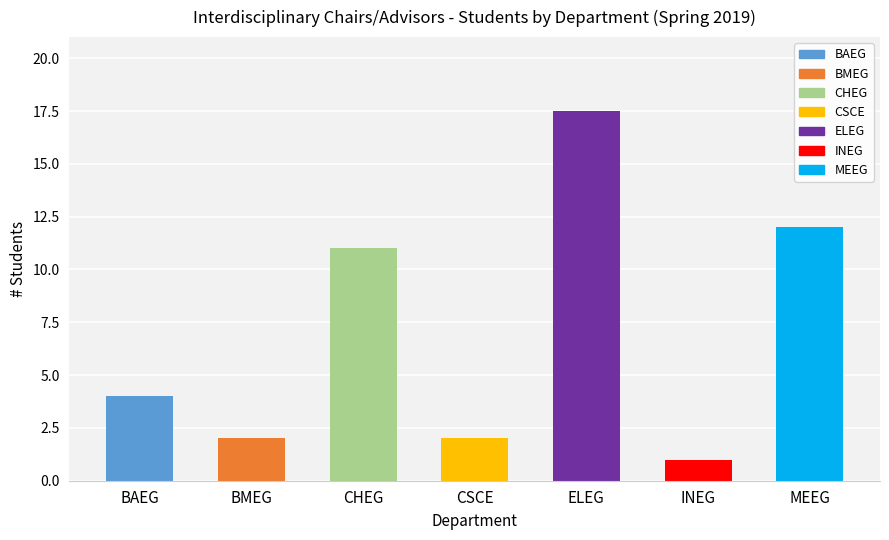

What is the label of the 6th bar from the left?

INEG